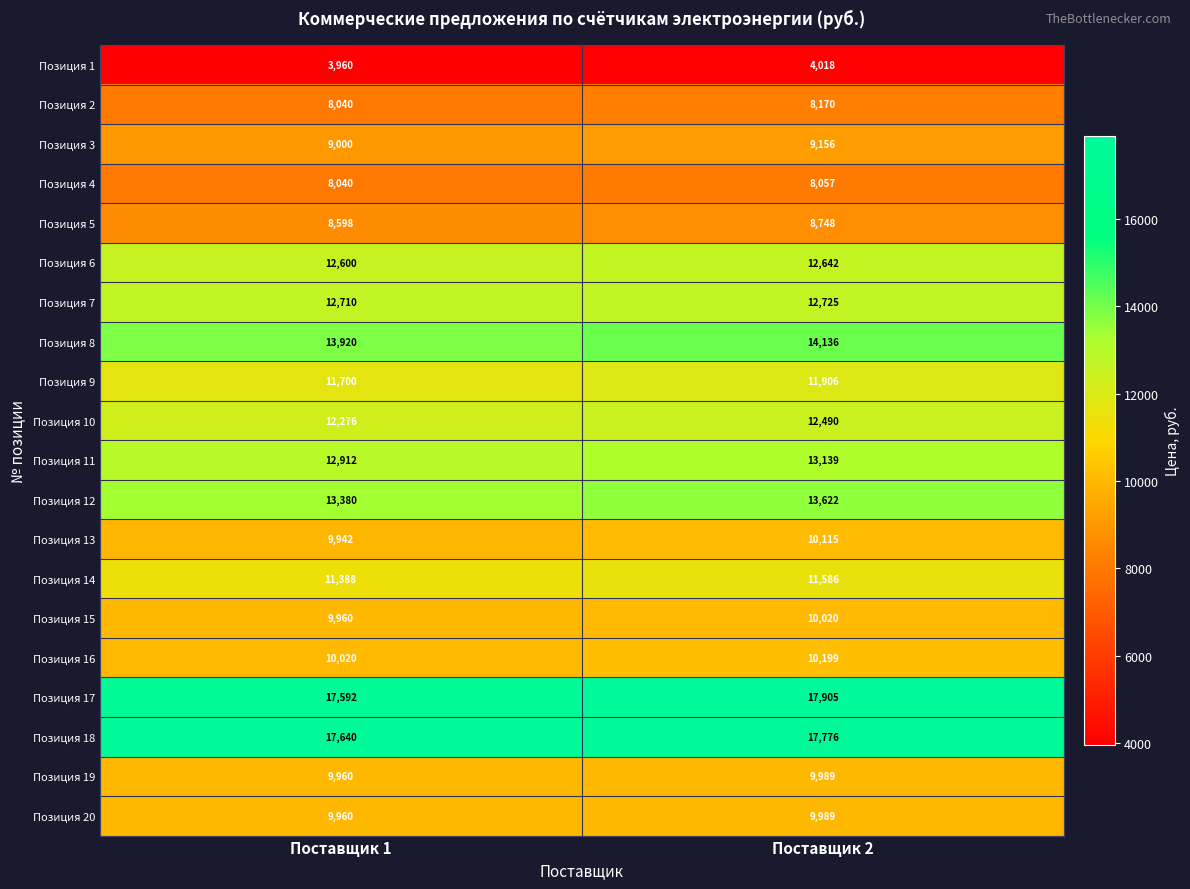

Which series has the widest spread of values?

Позиция 17